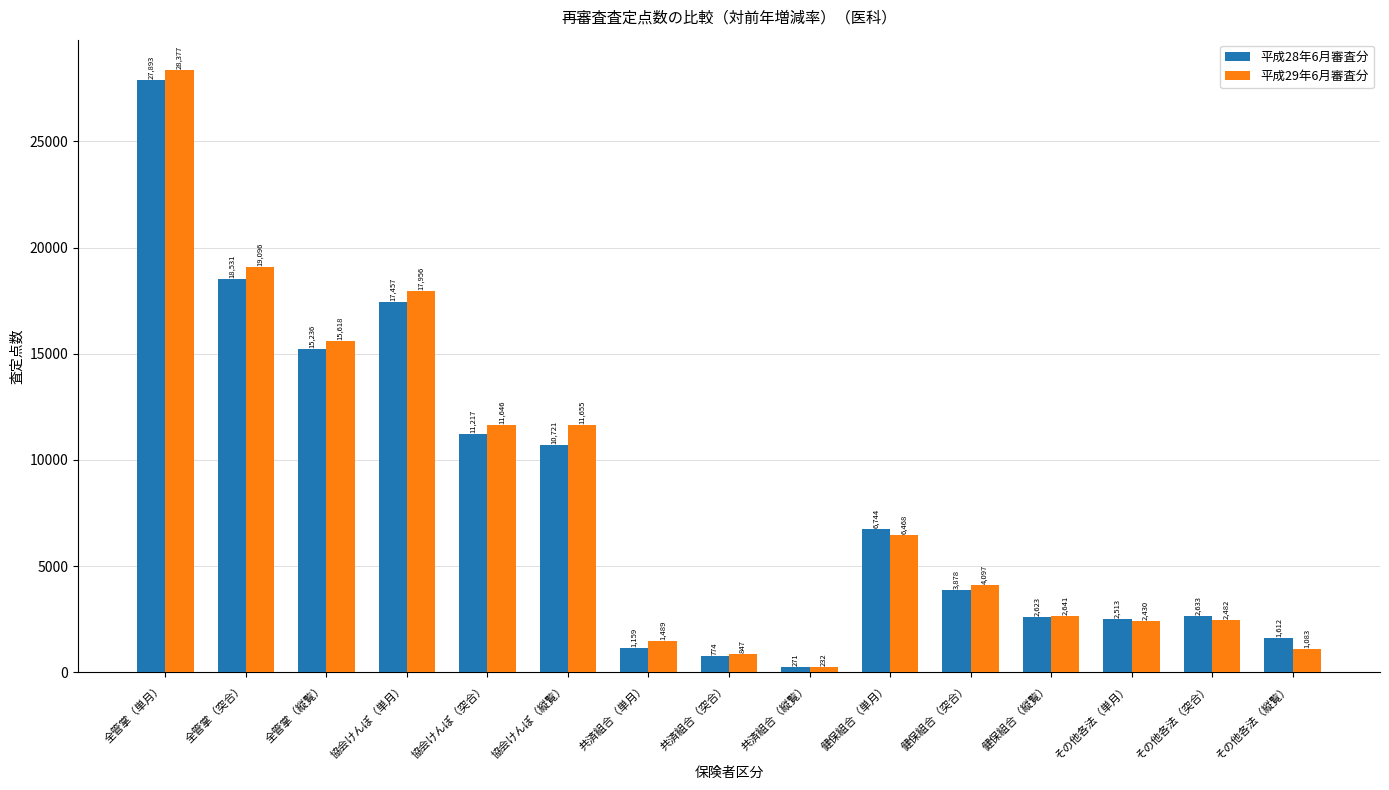

The 平成29年6月審査分 series shows 6827.7 at 協会けんぽ（縦覧）. True or false?

False